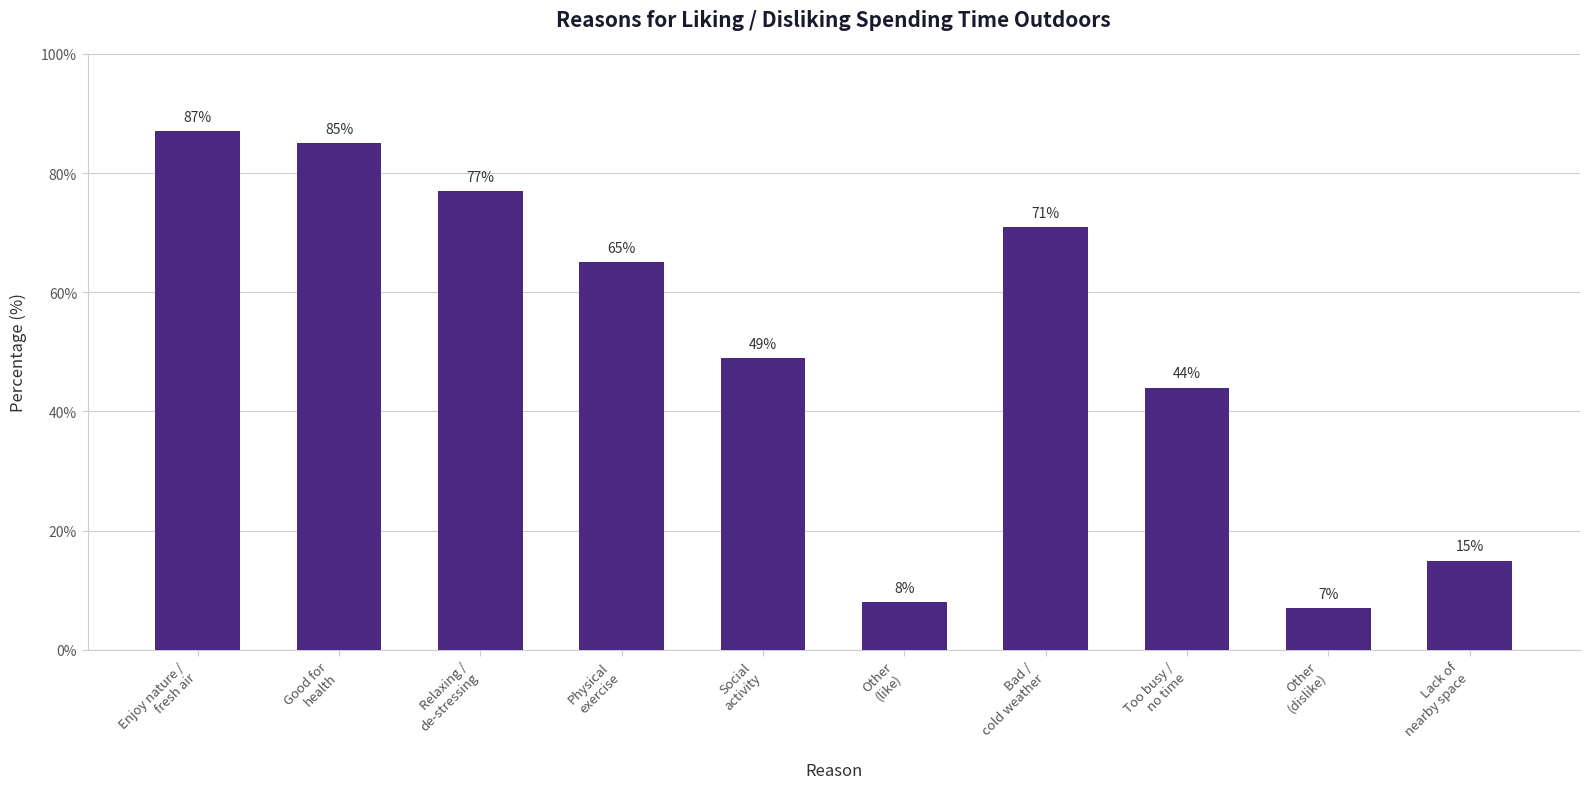

What is the label of the 6th bar from the left?

Other
(like)